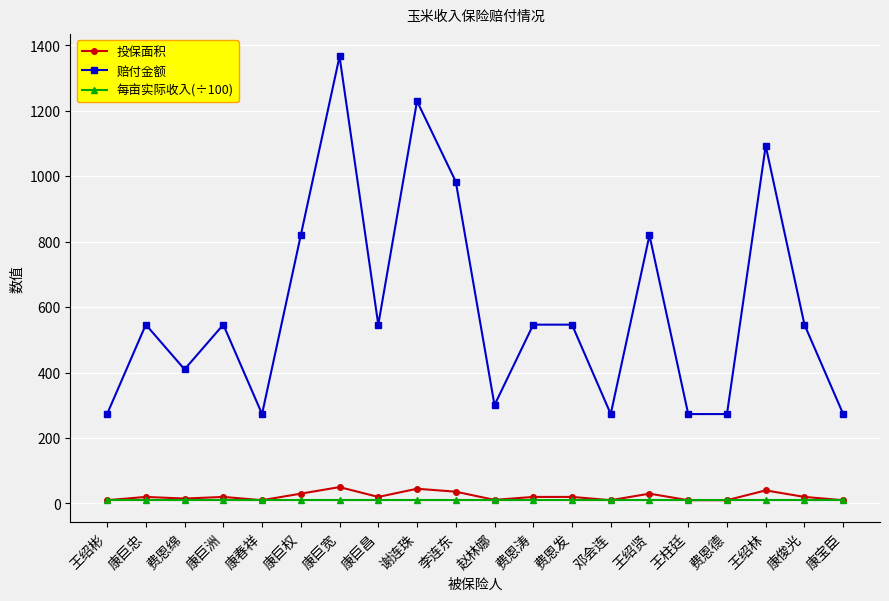

At which category does the chart reach its peak across all series?

康巨宽